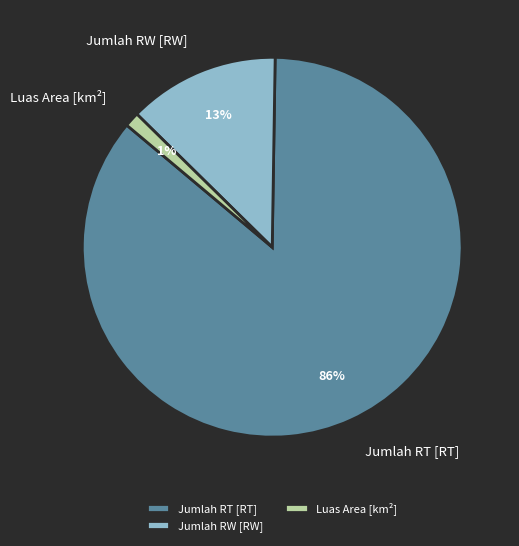

What is the smallest slice in the pie chart?

Luas Area [km²]